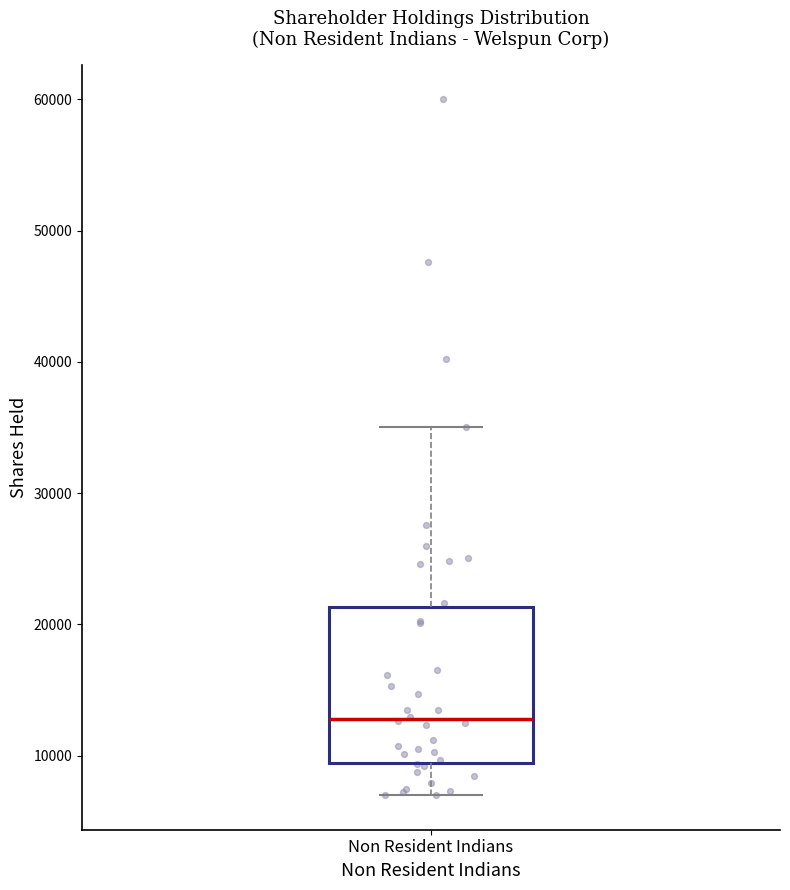

Transcribe this box plot: give where the median line is, the range the box spans, and where the two whiskers end, as read against the y-axis. The values are not printed on the chart, so give them approximately, as read against the axis.

median 13000, box 9000 to 21000, whiskers 7000 to 35000